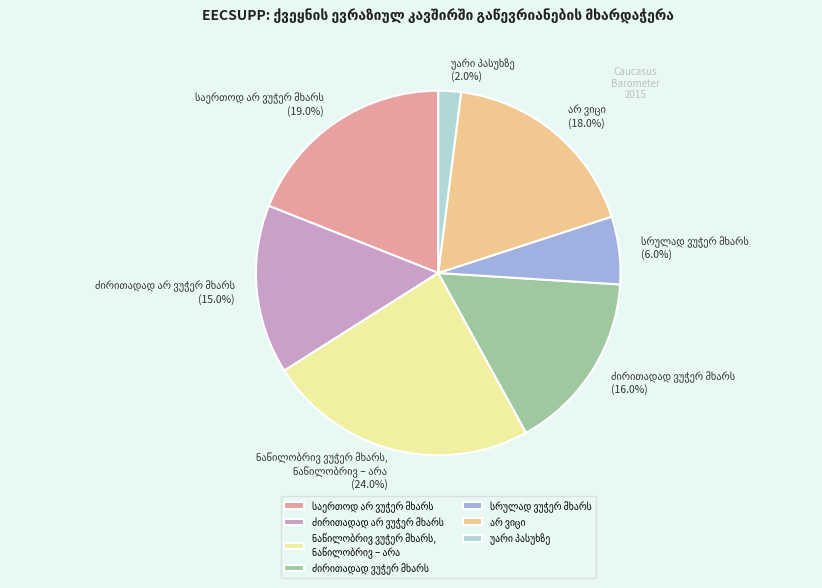

Is there a majority slice in this chart?

No